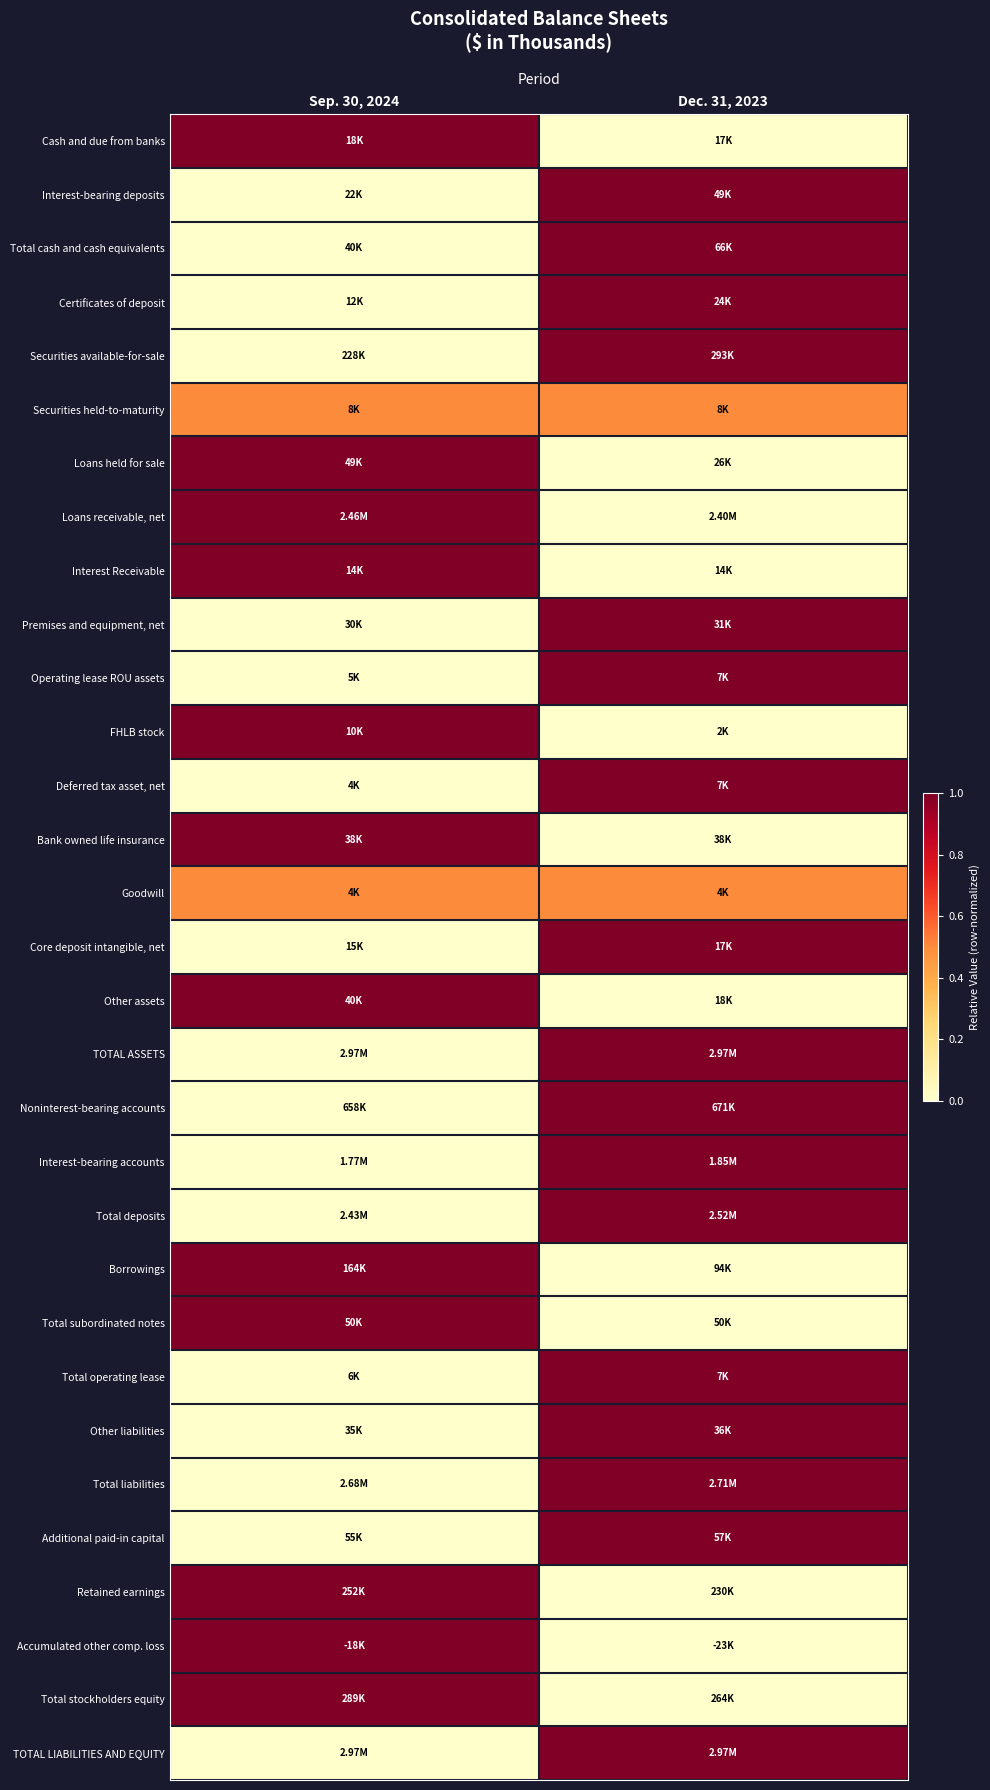

What is the maximum value shown in the chart?

1.0